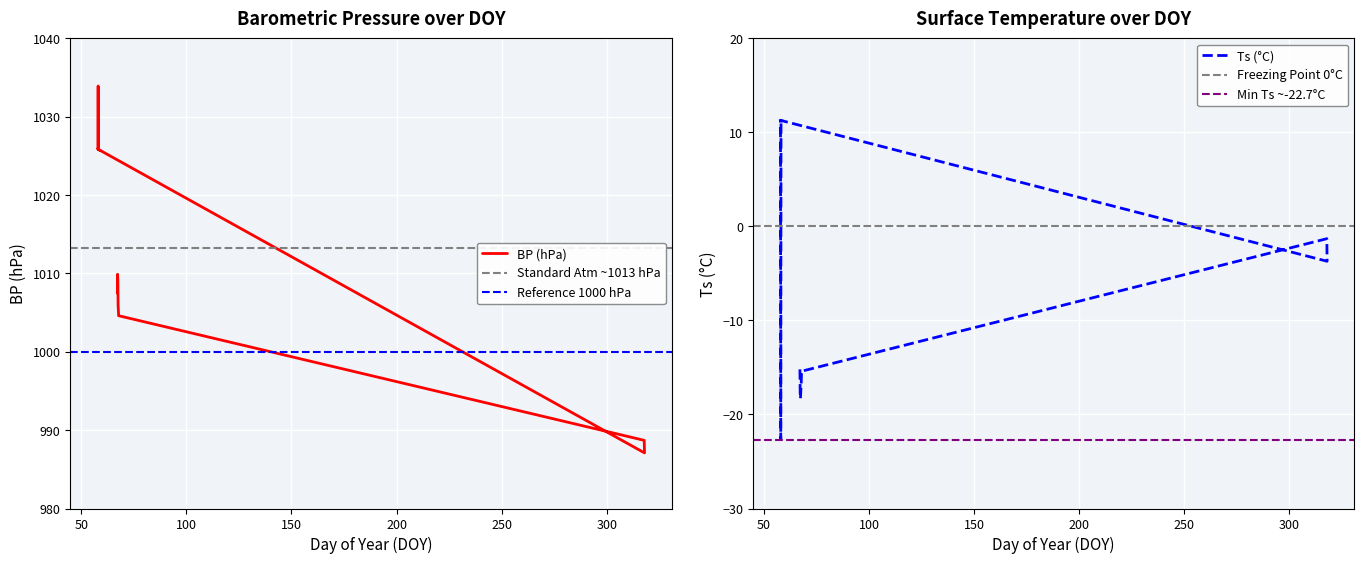

At how many categories does at least one series exceed 570?

20